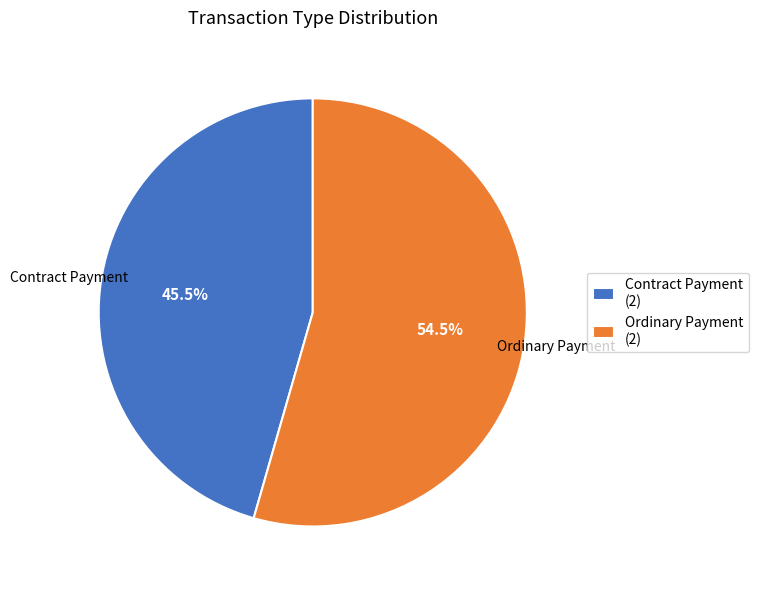

Do Ordinary Payment and Contract Payment together represent more than half of the pie?

Yes